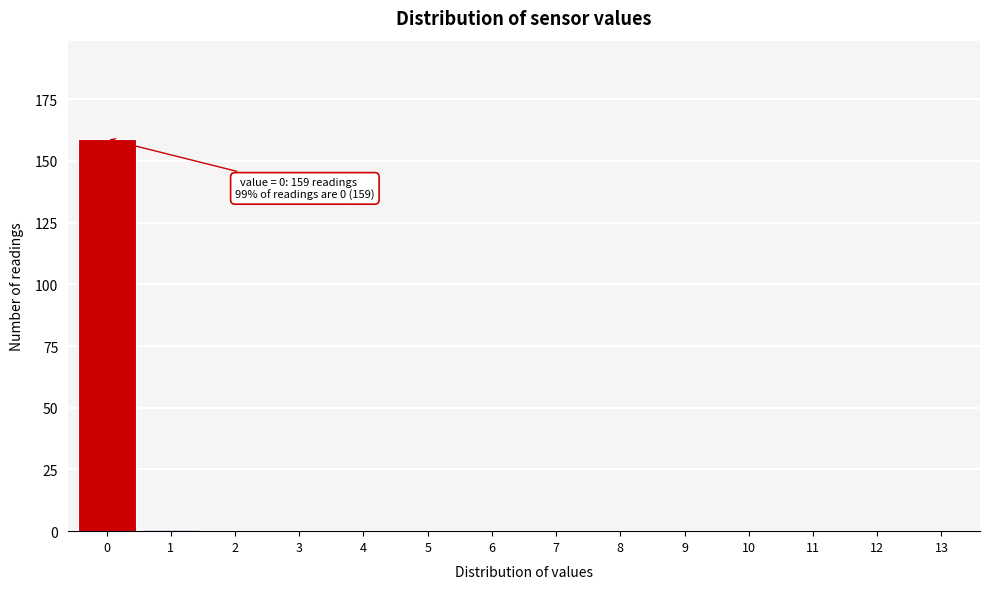

Reading left to right, transcribe all the data shown in this chart.

0=159	1=1	2=0	3=0	4=0	5=0	6=0	7=0	8=0	9=0	10=0	11=0	12=0	13=0